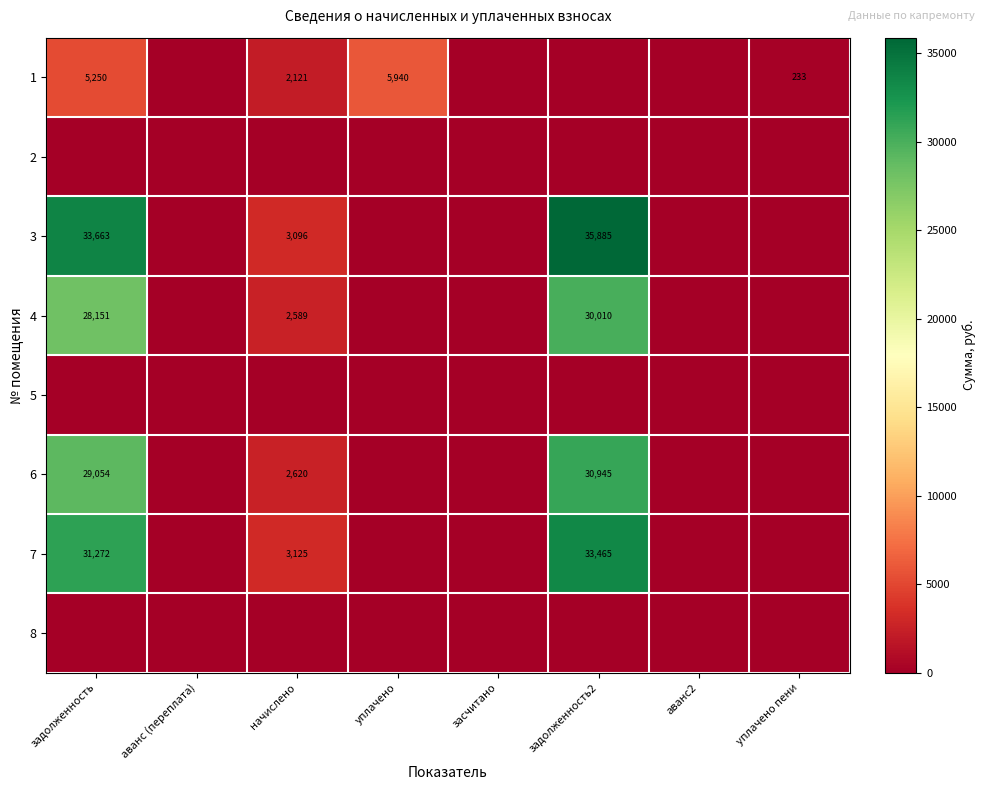

Is it true that 1 equals 1404 at начислено?

False